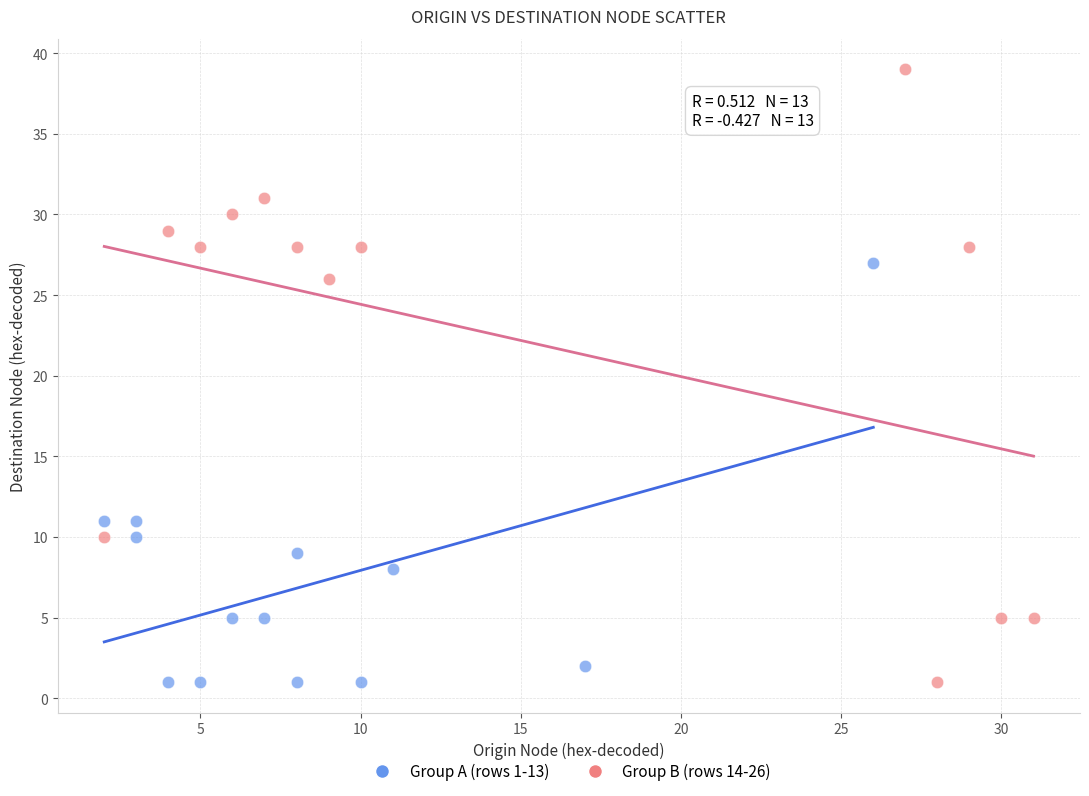

Which series has the widest spread of Y values?

Group B (rows 14-26)